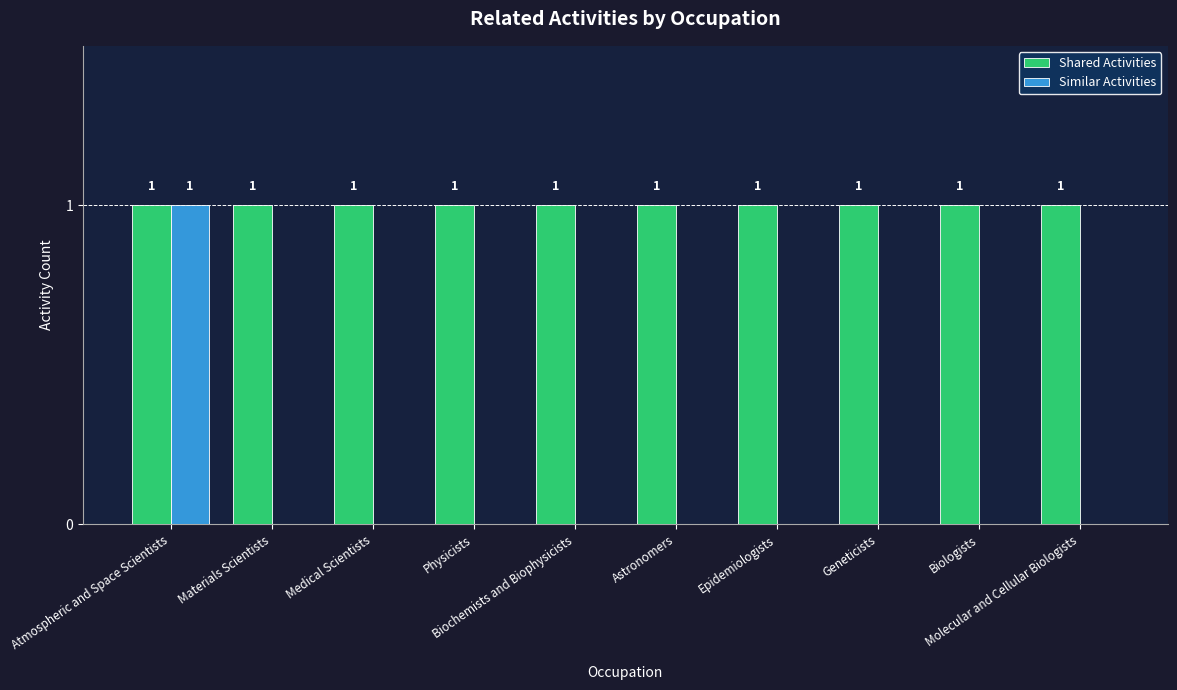

What is the sum of the Shared Activities values at Geneticists and Materials Scientists?

2